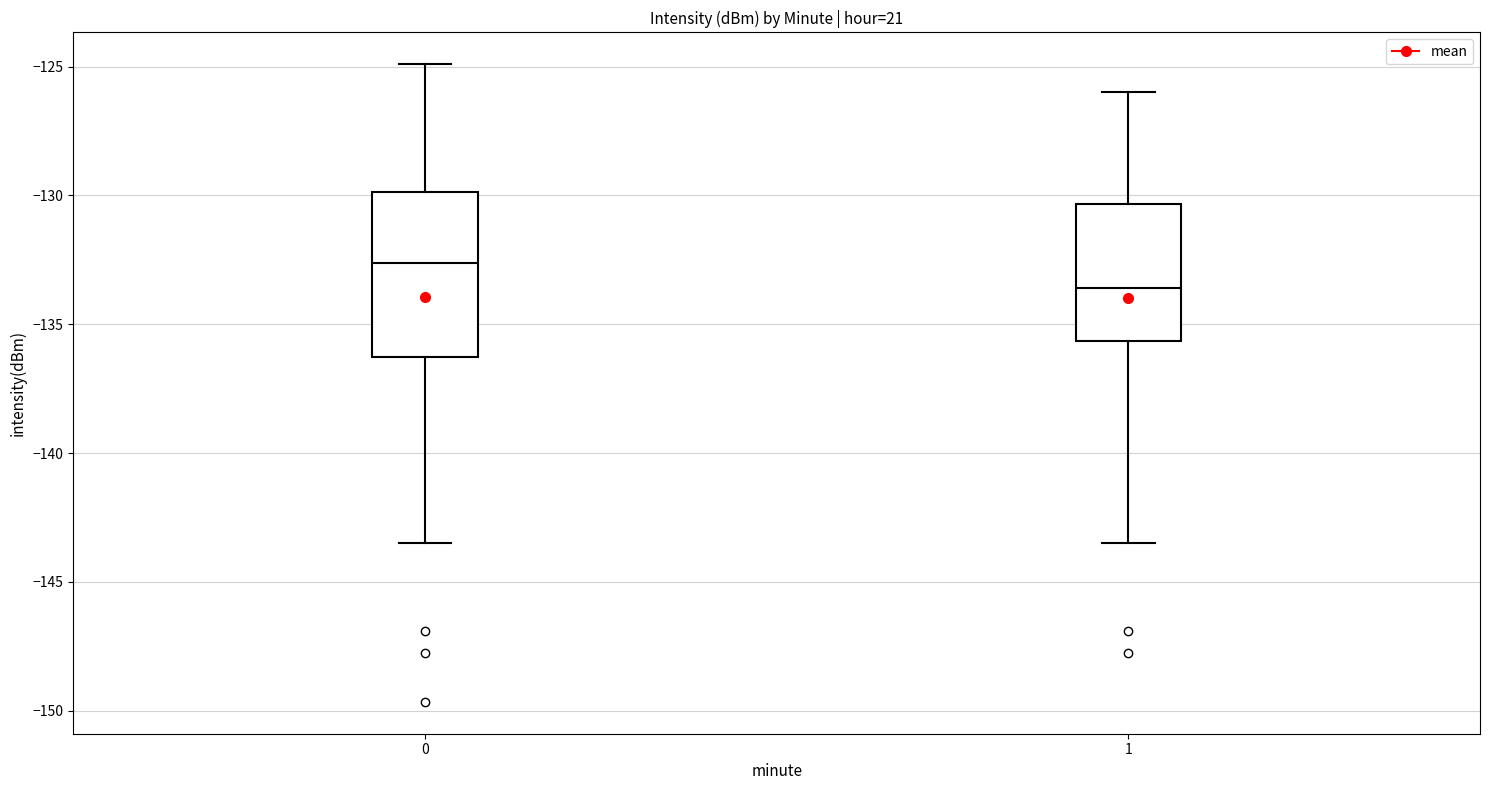

Which box has the lowest median line?

1